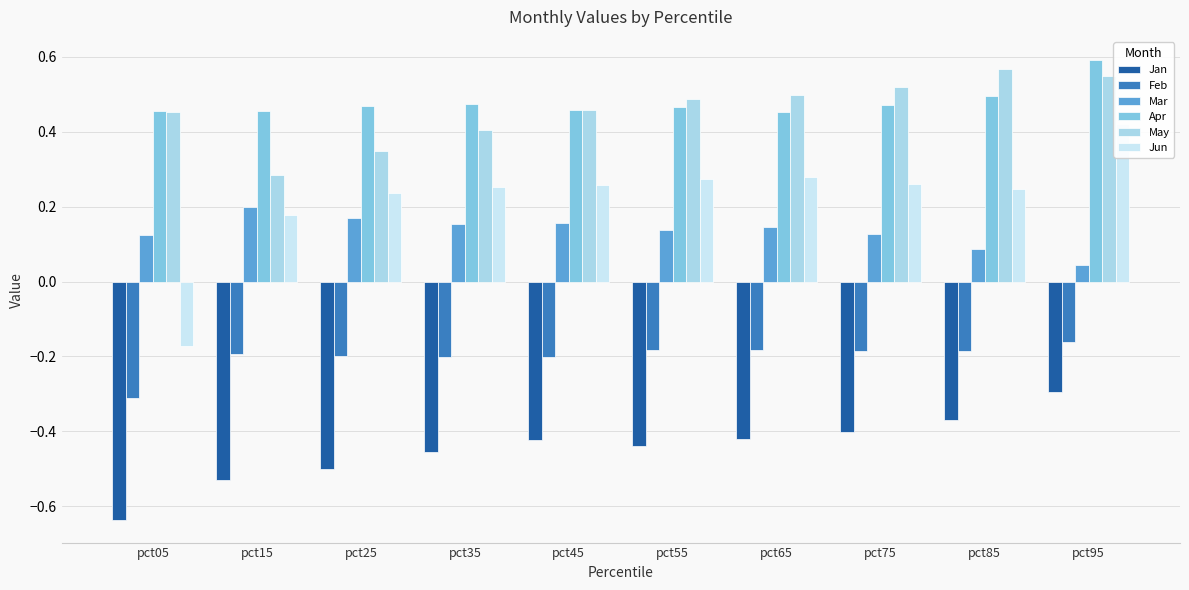

Is it true that Mar equals 0.3 at pct45?

False